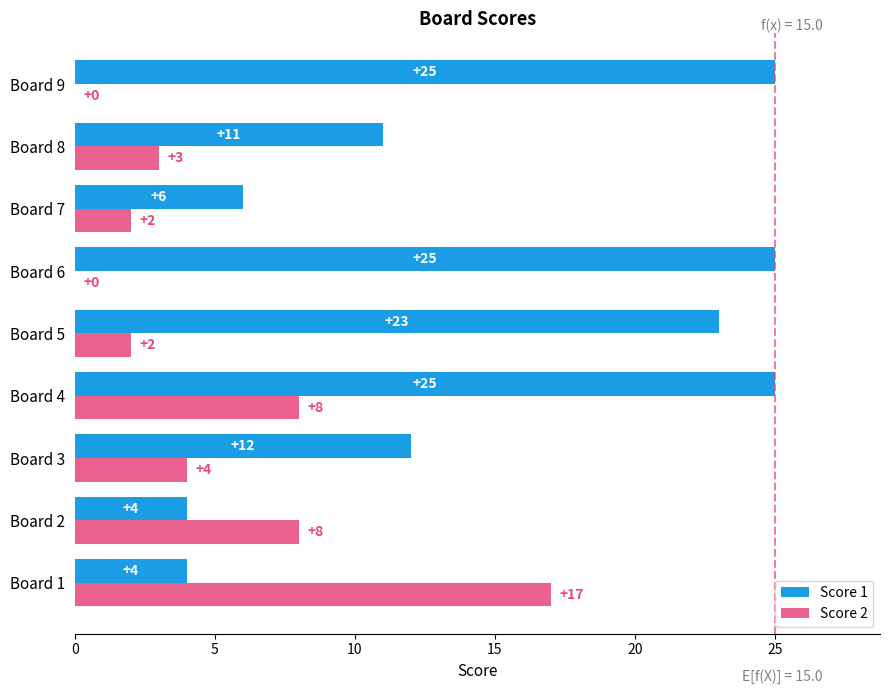

Count the number of data series in this chart.

2